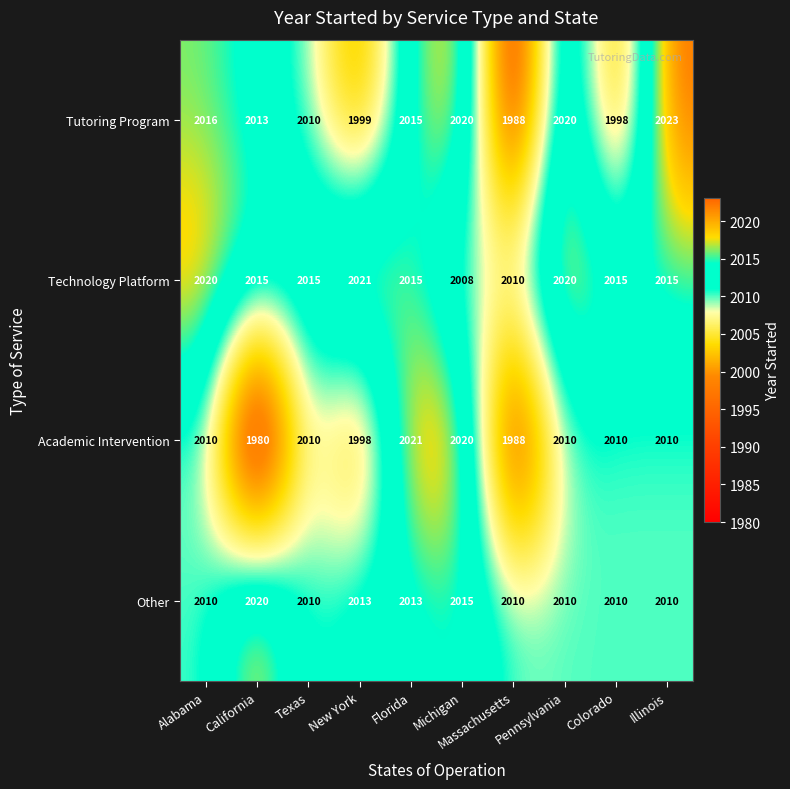

Which series has the largest range (max minus min)?

Academic Intervention